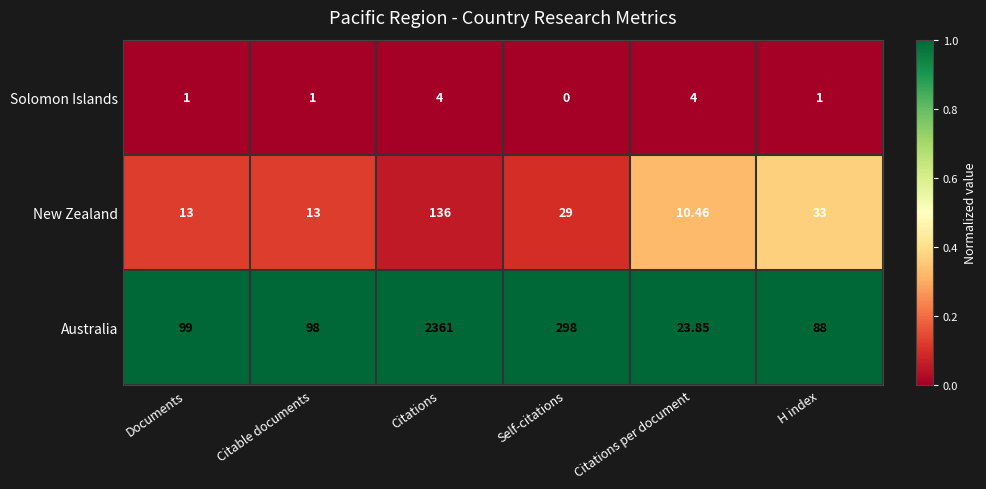

Which category has the lowest value in the Solomon Islands series?

Self-citations